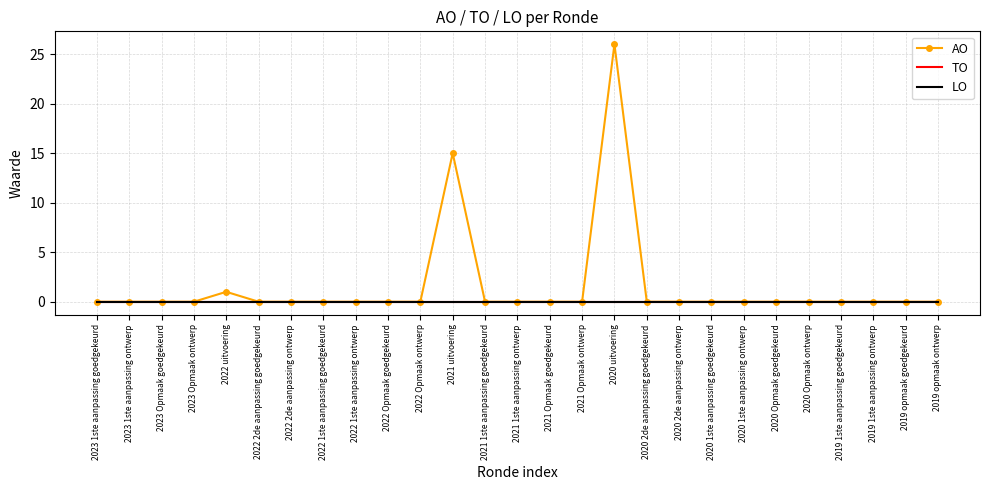

Is it true that LO equals 0 at 2020 1ste aanpassing goedgekeurd?

True